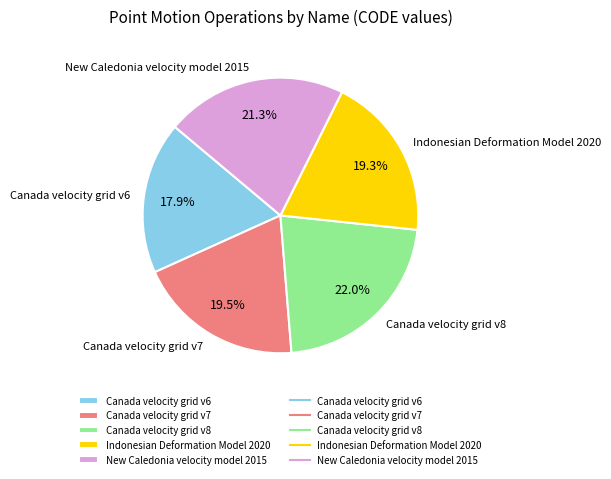

Is it true that Canada velocity grid v8 is 22% of the pie?

True